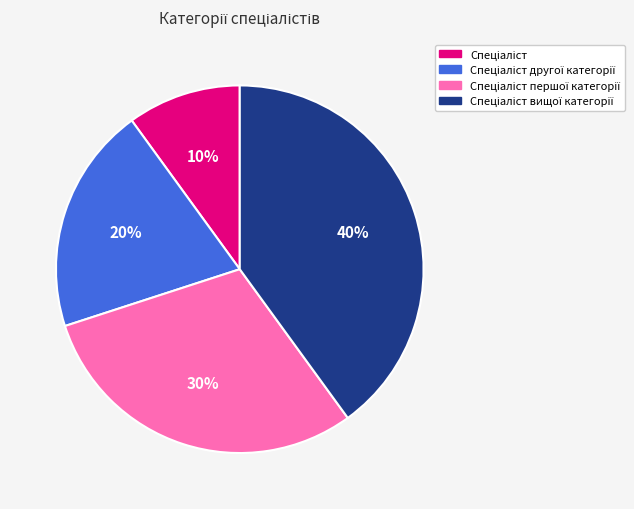

Is there a majority slice in this chart?

No